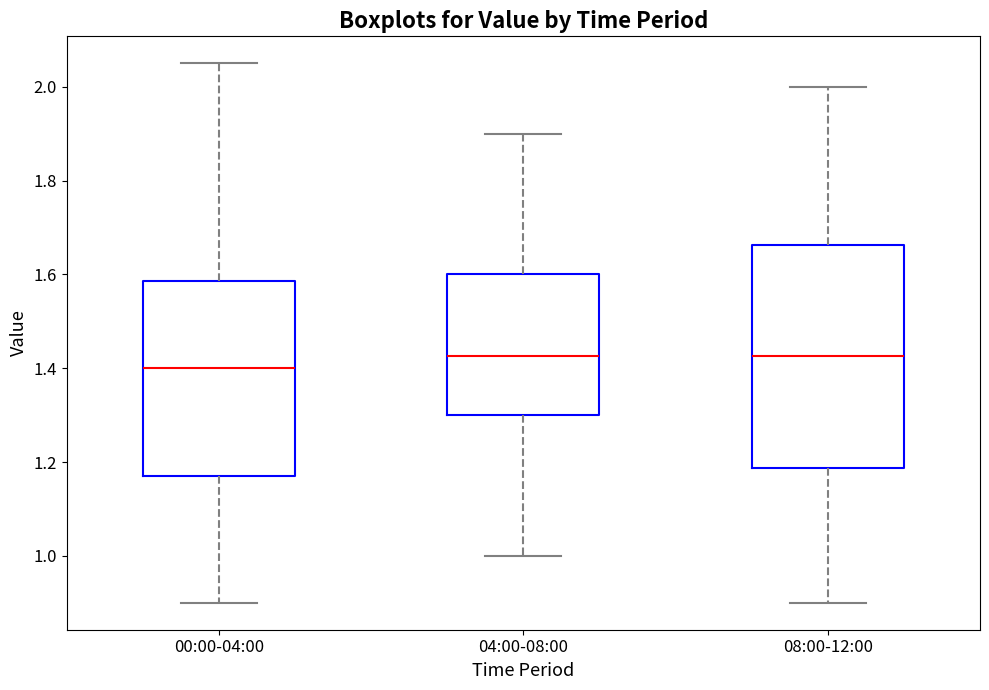

Where does the upper whisker of the box for 04:00-08:00 end on the y-axis? The values are not printed on the chart, so give them approximately, as read against the axis.

1.90